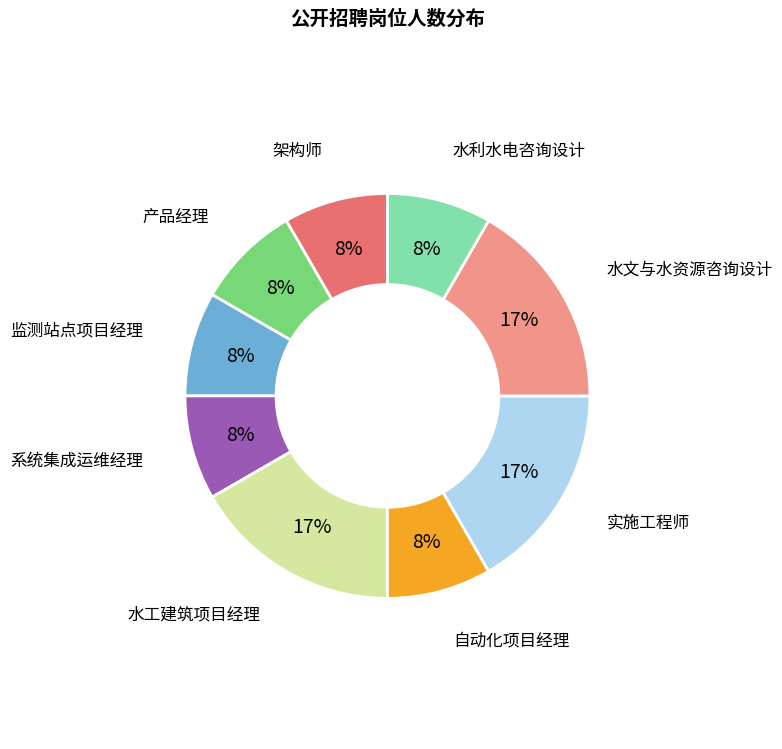

How many slices are in this pie chart?

9